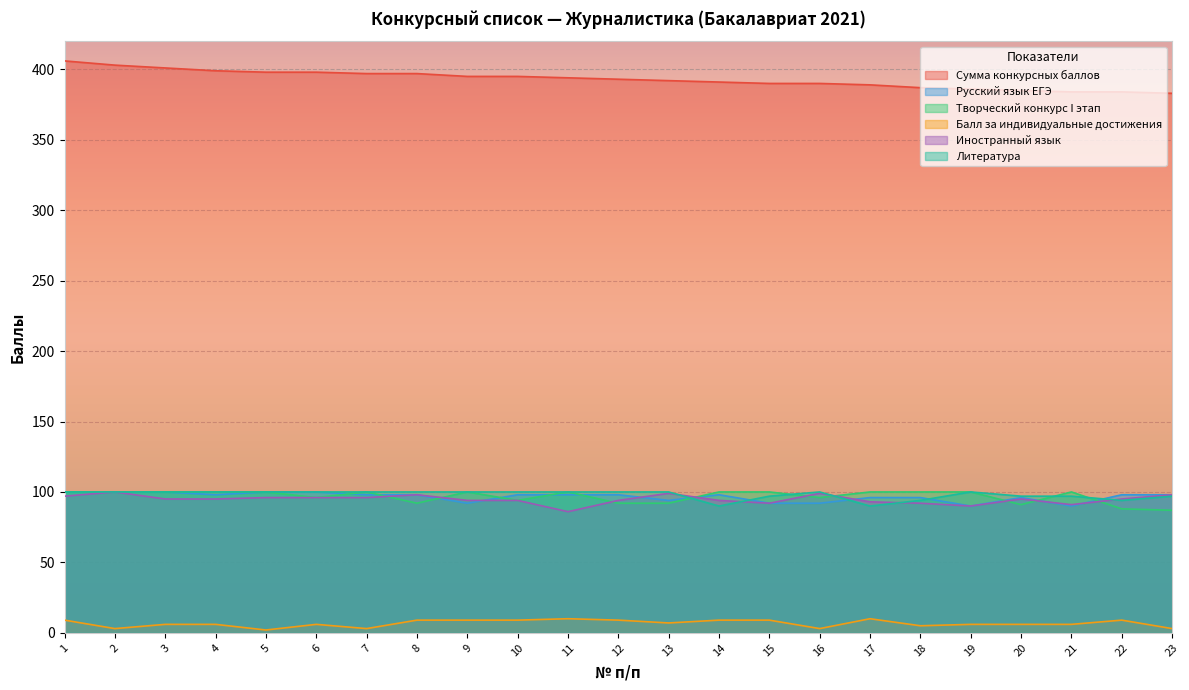

In Литература, how many points are lower than both neighbors (excluding endpoints)?

3